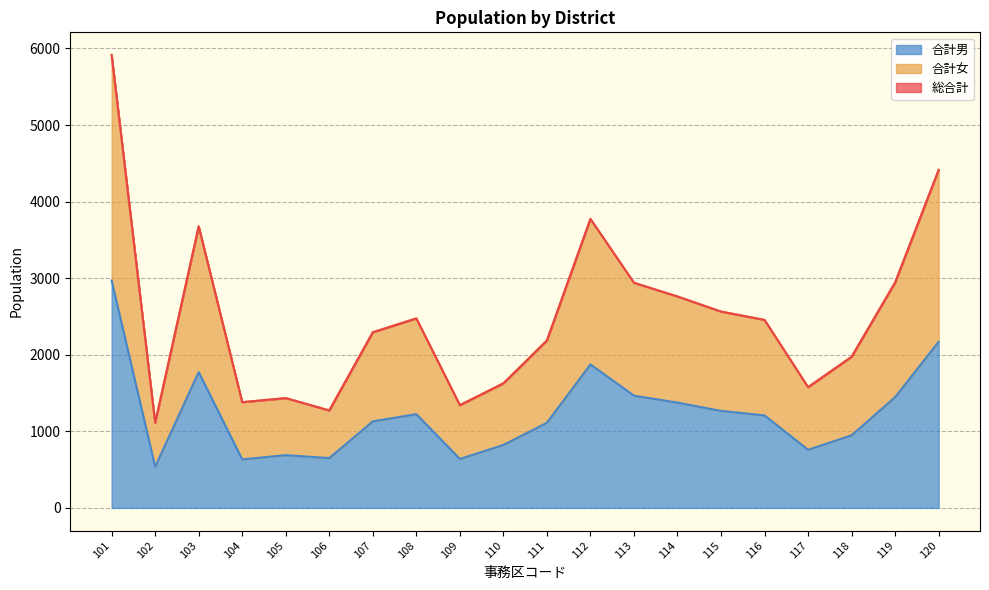

At which category is the sum across all series the highest?

101